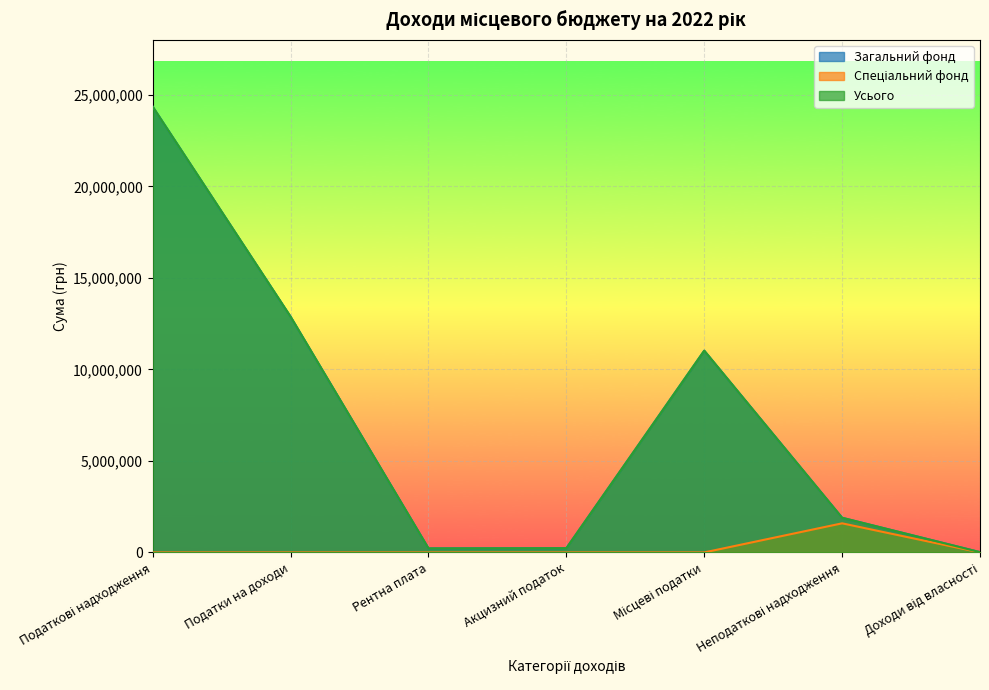

What are all the series names shown in the legend?

Загальний фонд, Спеціальний фонд, Усього